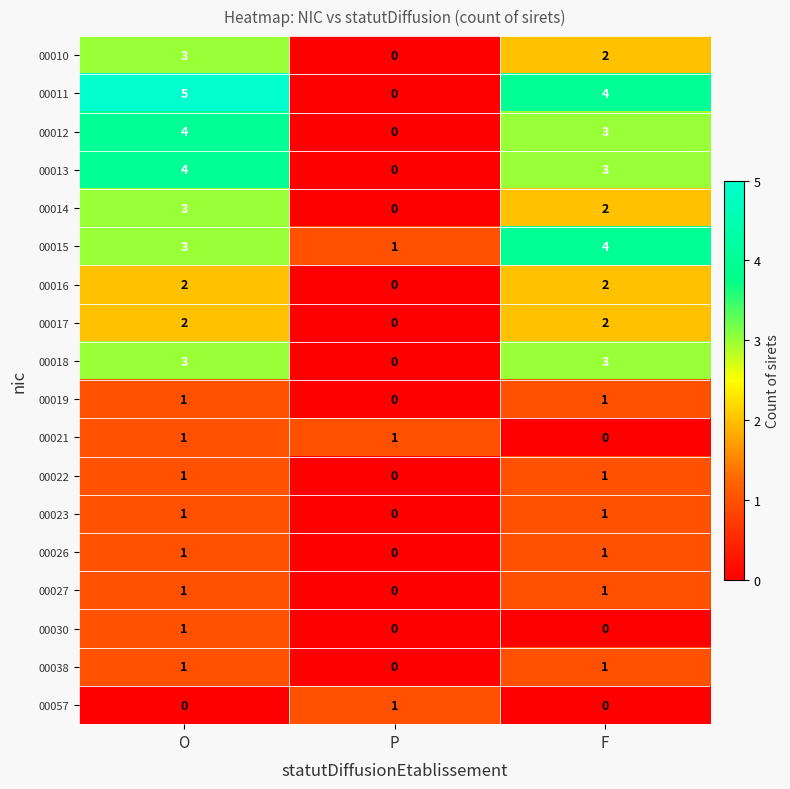

What is the total value across all series at F?

31